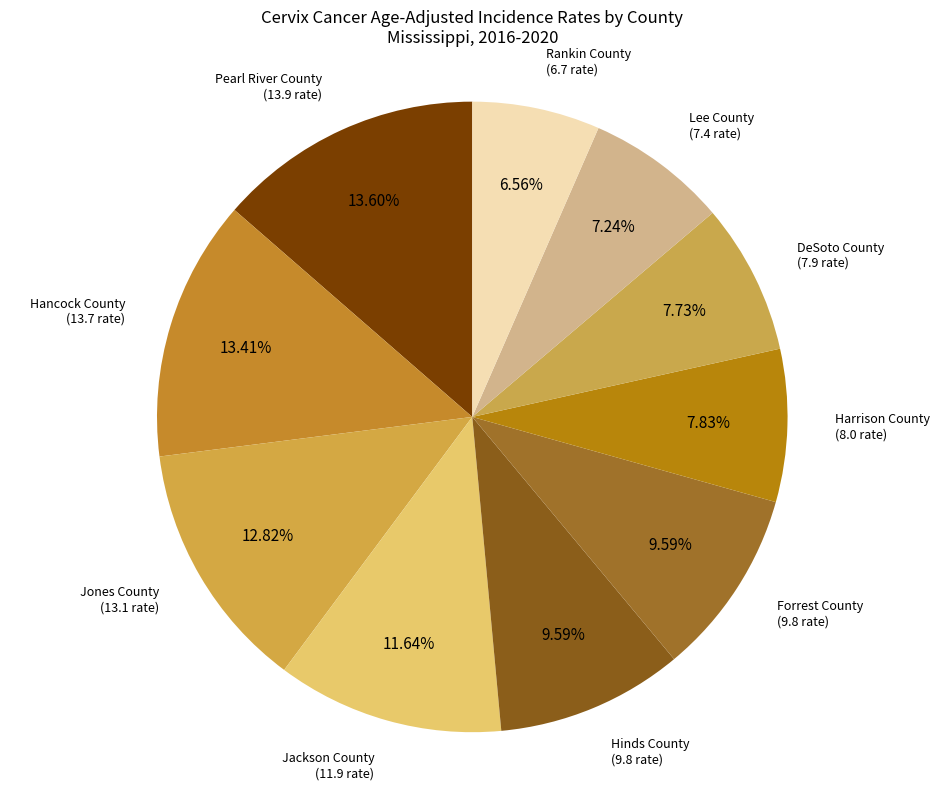

Between Harrison County and Rankin County, which is larger?

Harrison County